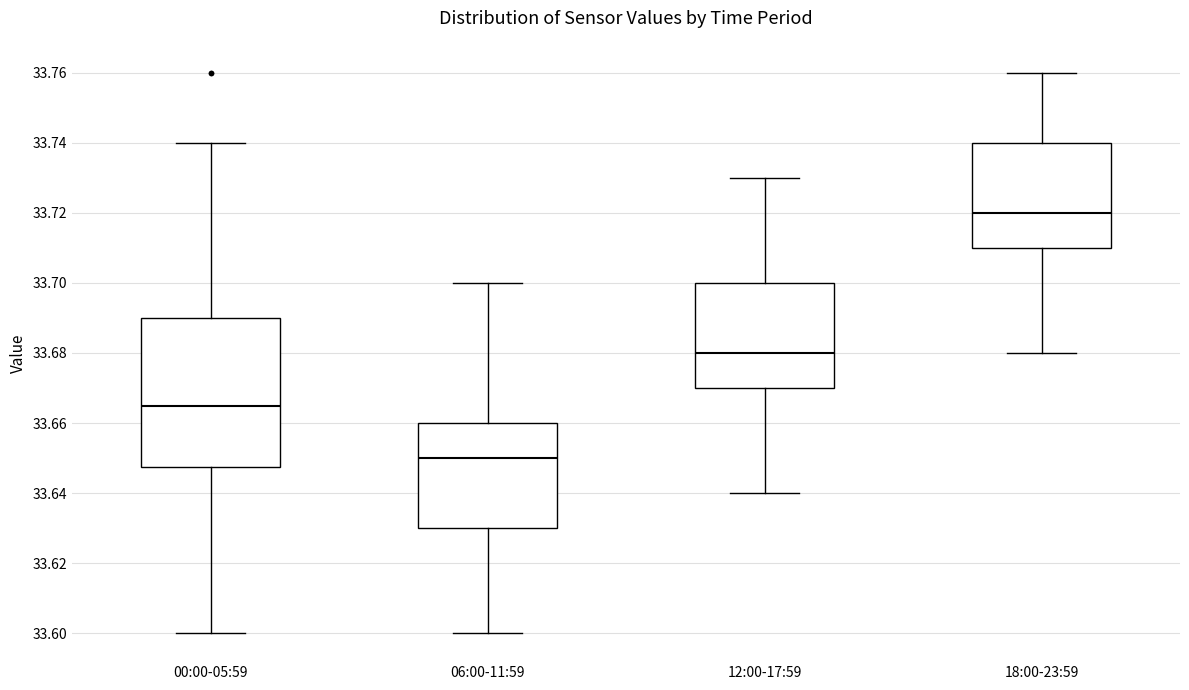

Which box has the highest median line?

18:00-23:59